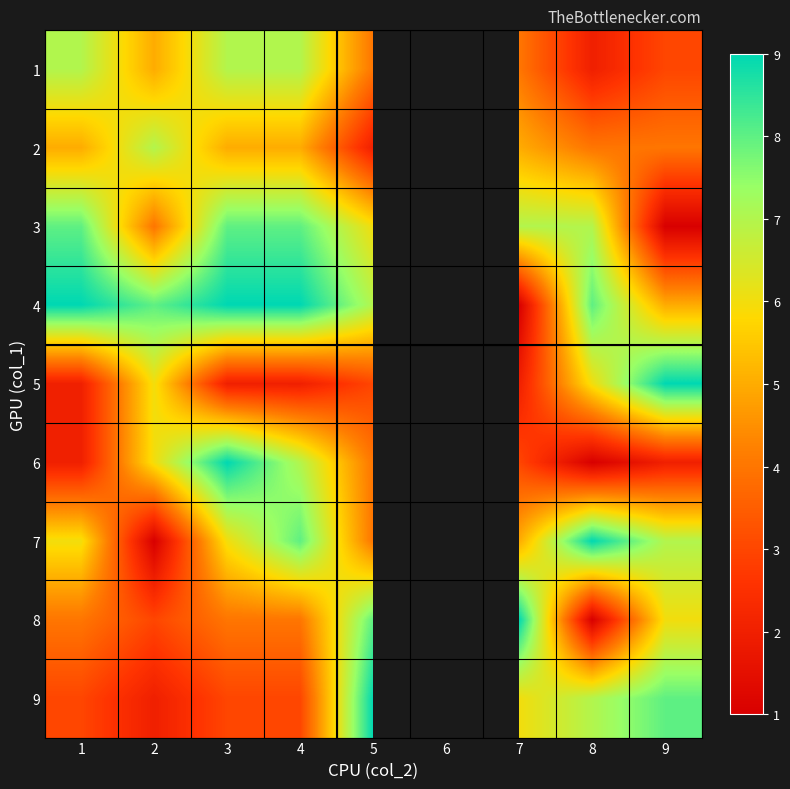

How many distinct data groups are displayed?

9